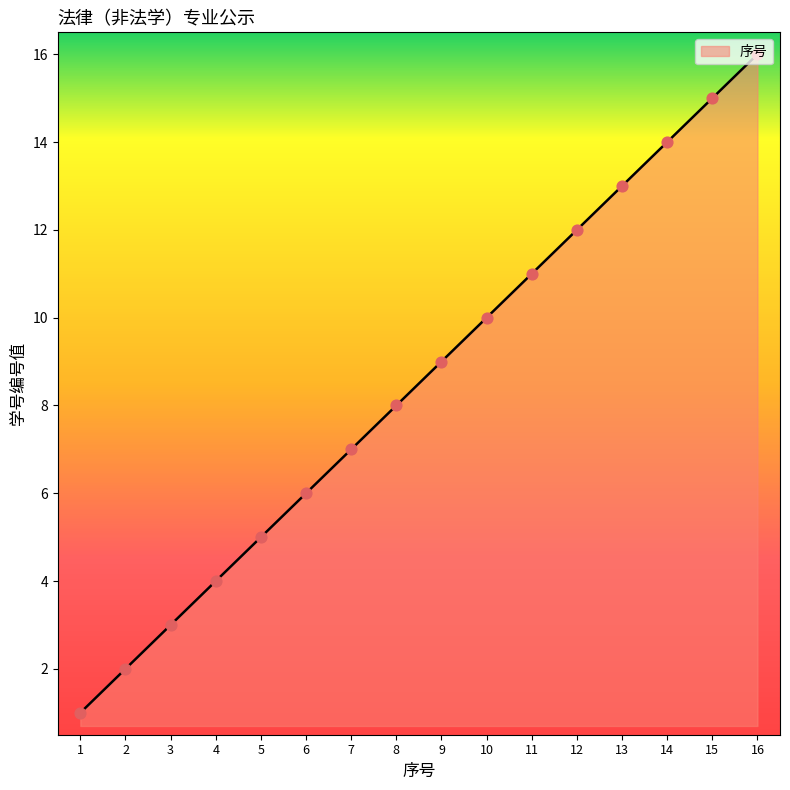

Approximately how many times larger is the value at 2 compared to 9?

0.2